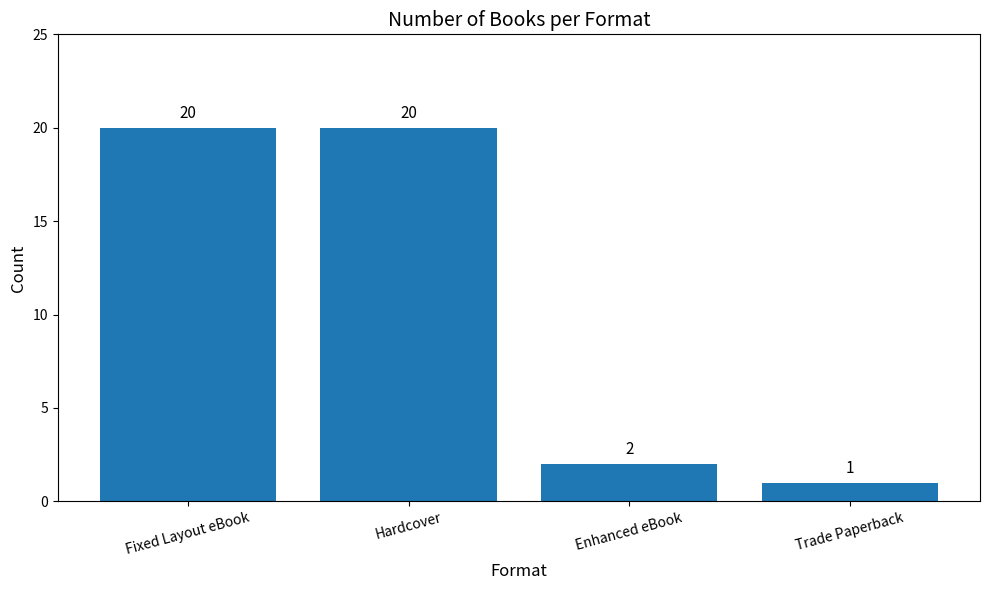

What is the greatest value displayed?

20